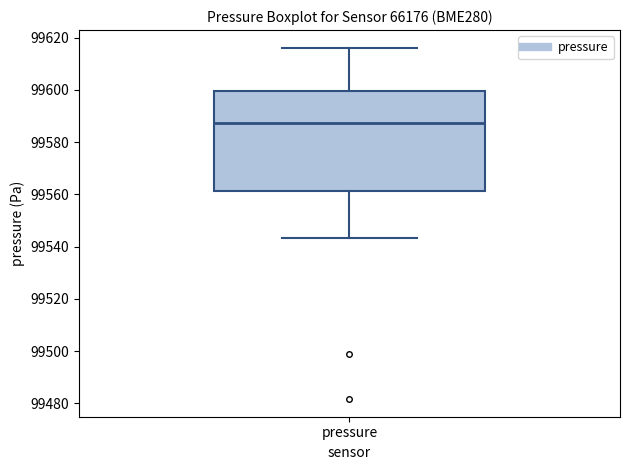

Read this box plot against the y-axis: the position of the median line, the range covered by the box, and the ends of both whiskers. The values are not printed on the chart, so give them approximately, as read against the axis.

median 99588, box 99562 to 99600, whiskers 99544 to 99616